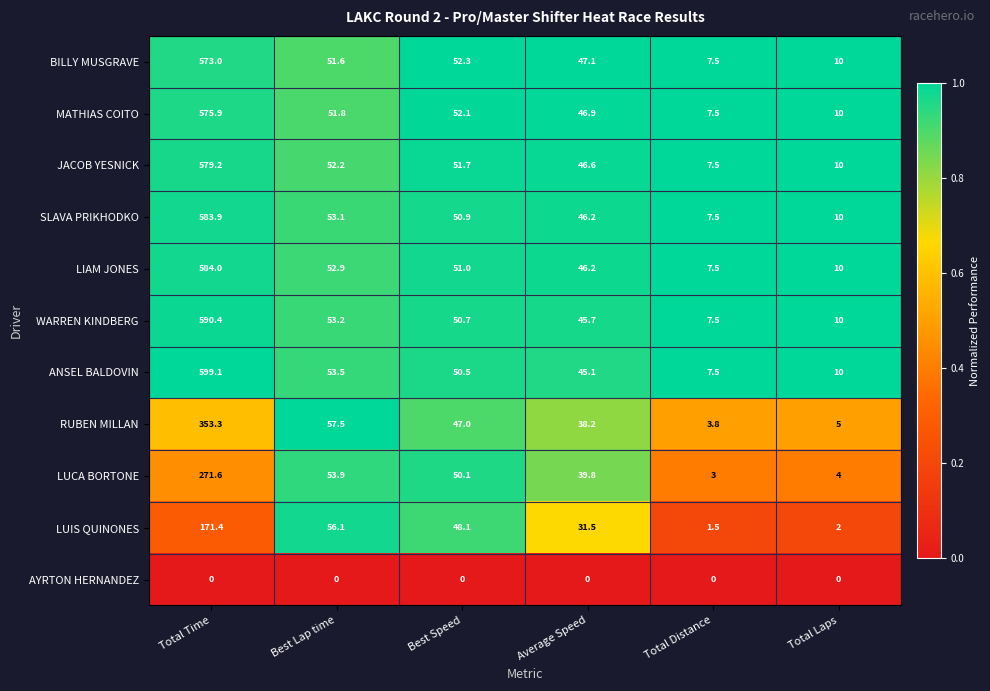

What is the maximum value for RUBEN MILLAN?

353.3